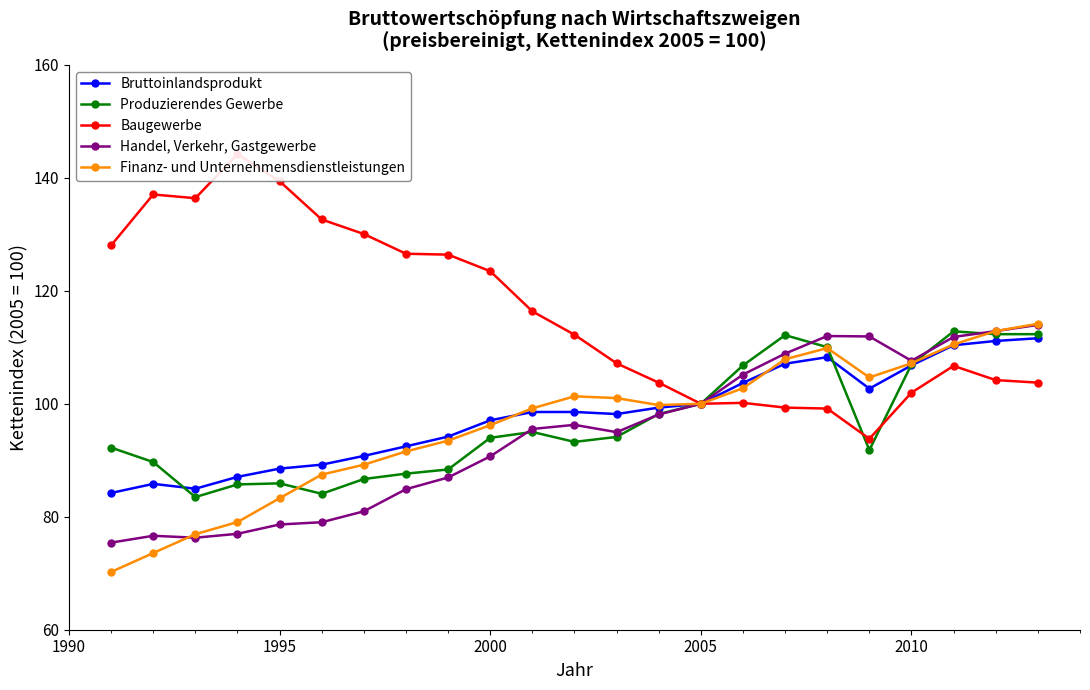

Does the chart have visible grid lines?

No